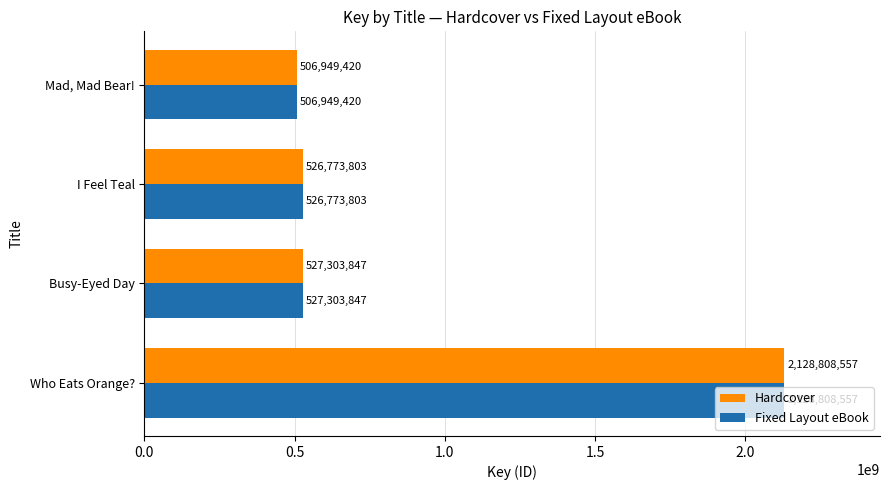

At which label does Hardcover reach its minimum?

Mad, Mad Bear!